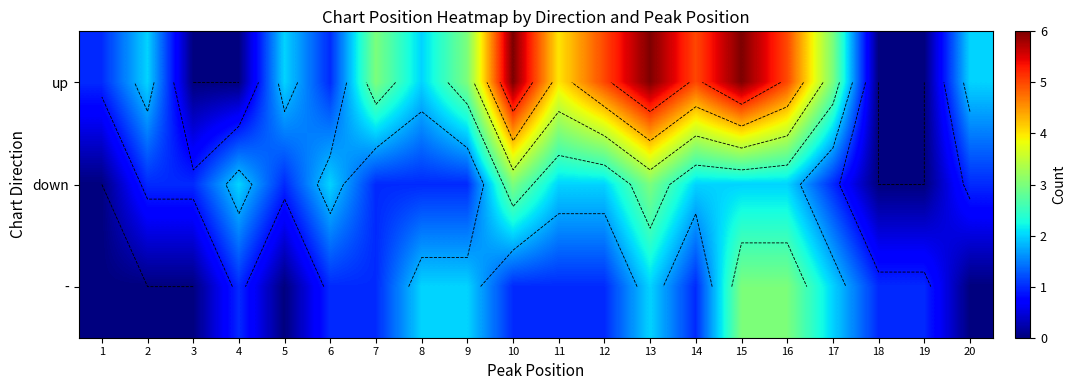

Which series has the largest range (max minus min)?

up